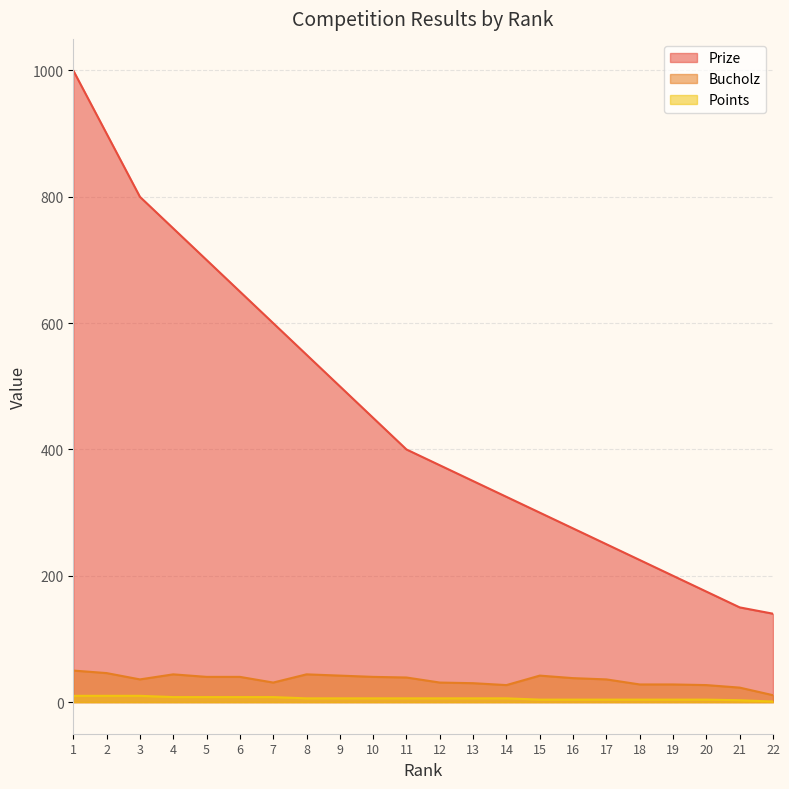

Reading left to right, list all the values displayed in this chart.

Prize: 1=1000	2=900	3=800	4=750	5=700	6=650	7=600	8=550	9=500	10=450	11=400	12=375	13=350	14=325	15=300	16=275	17=250	18=225	19=200	20=175	21=150	22=140
Bucholz: 1=50	2=46	3=36	4=44	5=40	6=40	7=31	8=44	9=42	10=40	11=39	12=31	13=30	14=27	15=42	16=38	17=36	18=28	19=28	20=27	21=23	22=11
Points: 1=10	2=10	3=10	4=8	5=8	6=8	7=8	8=6	9=6	10=6	11=6	12=6	13=6	14=6	15=4	16=4	17=4	18=4	19=4	20=4	21=3	22=1